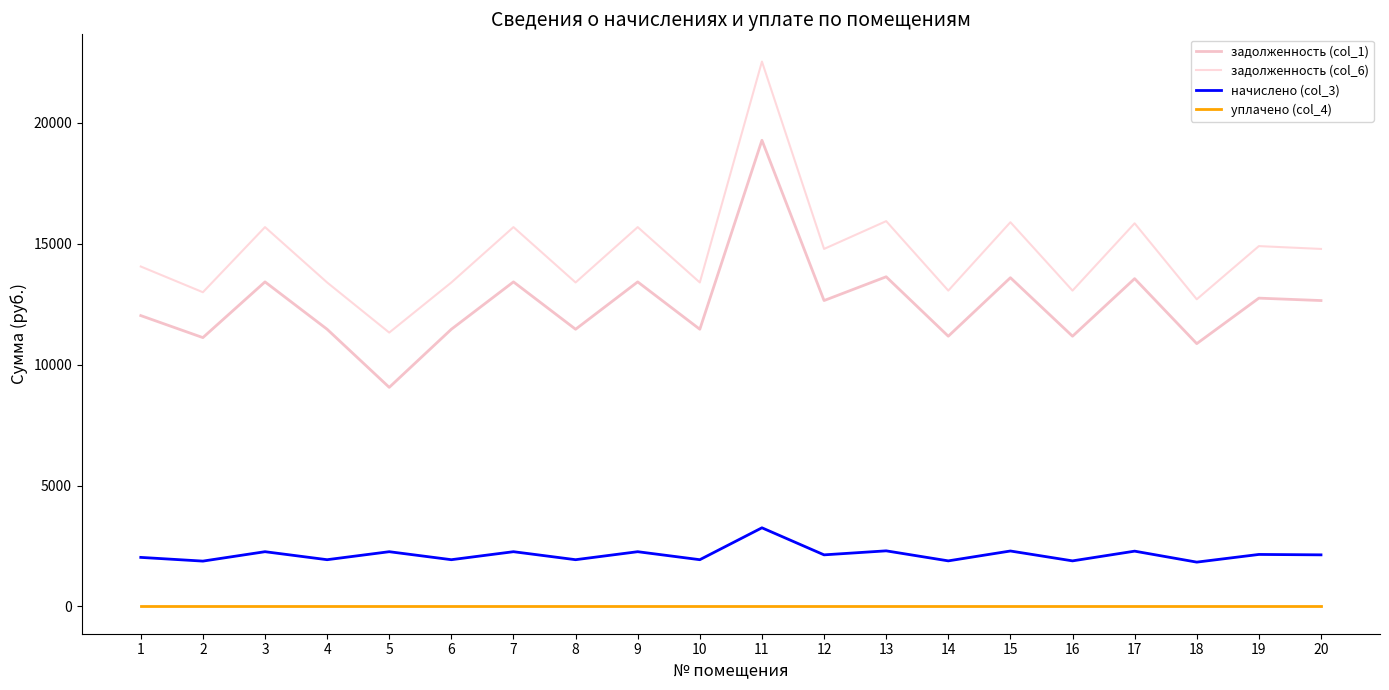

Where does the задолженность (col_1) series first go above 12648?

3